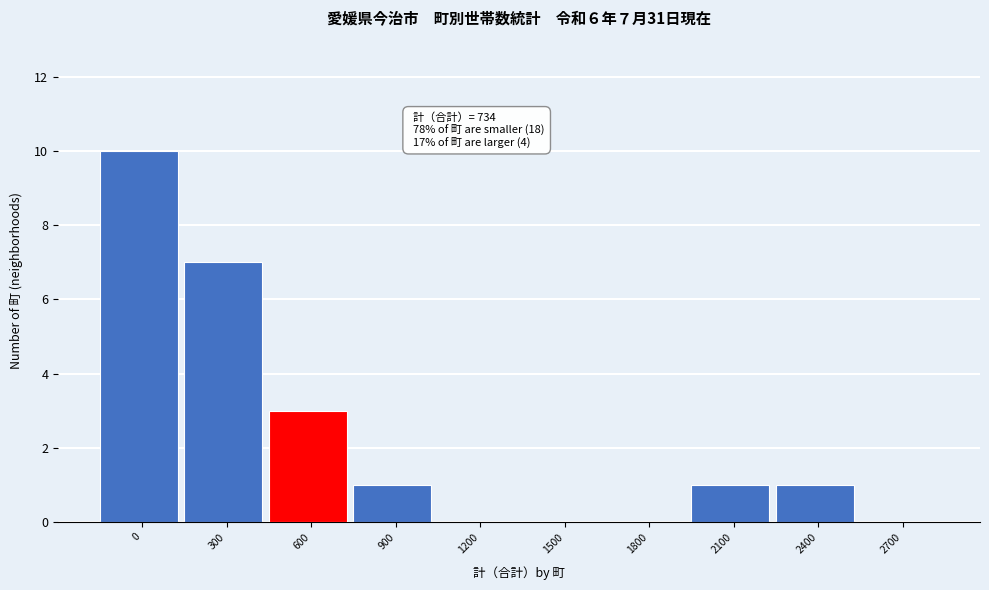

Reading left to right, list all the values displayed in this chart.

0=10	300=7	600=3	900=1	1200=0	1500=0	1800=0	2100=1	2400=1	2700=0